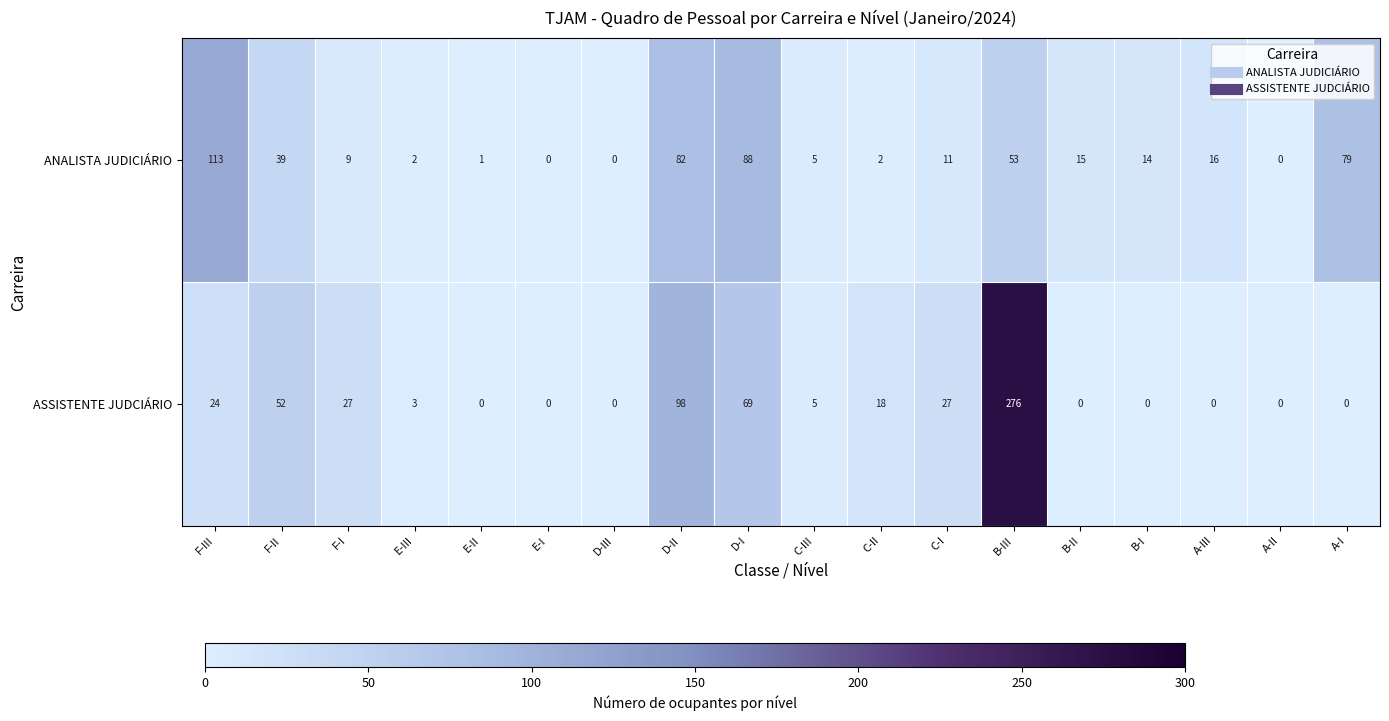

What is the sum of all ASSISTENTE JUDCIÁRIO values?

599